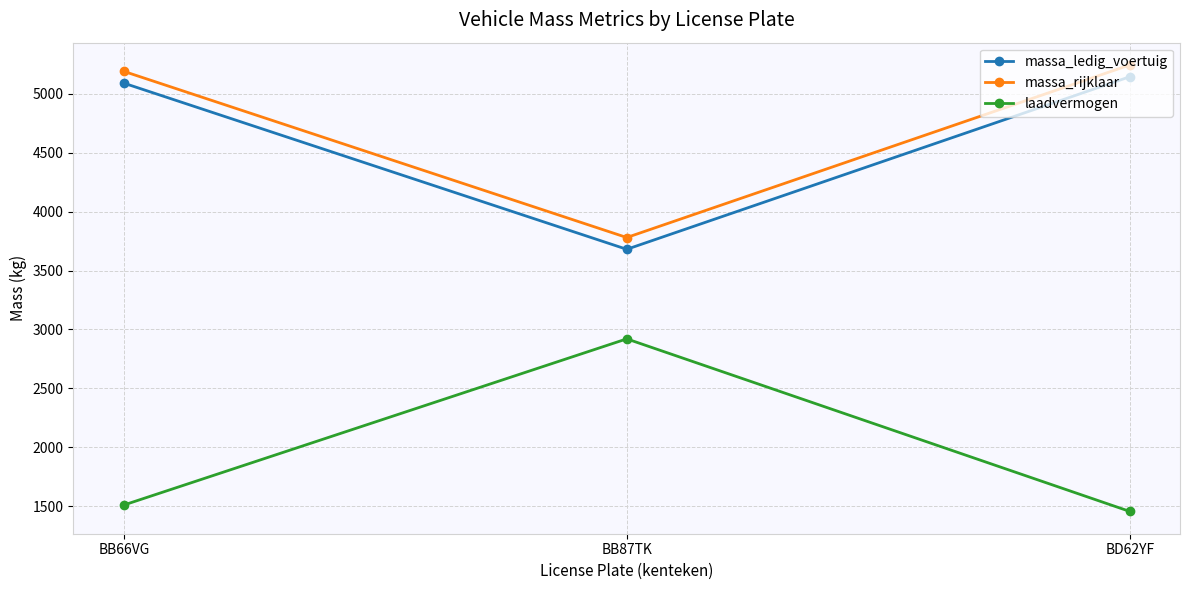

Reading right to left, list all the values displayed in this chart.

massa_ledig_voertuig: BD62YF=5144	BB87TK=3680	BB66VG=5090
massa_rijklaar: BD62YF=5244	BB87TK=3780	BB66VG=5190
laadvermogen: BD62YF=1456	BB87TK=2920	BB66VG=1510